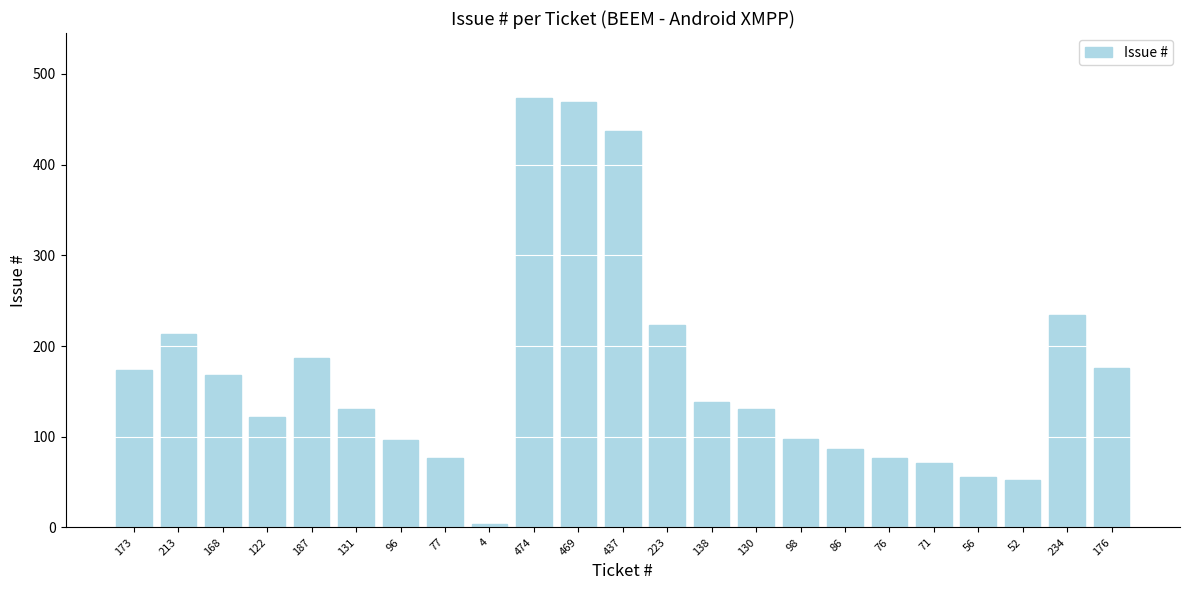

Which has a higher value, 96 or 71?

96